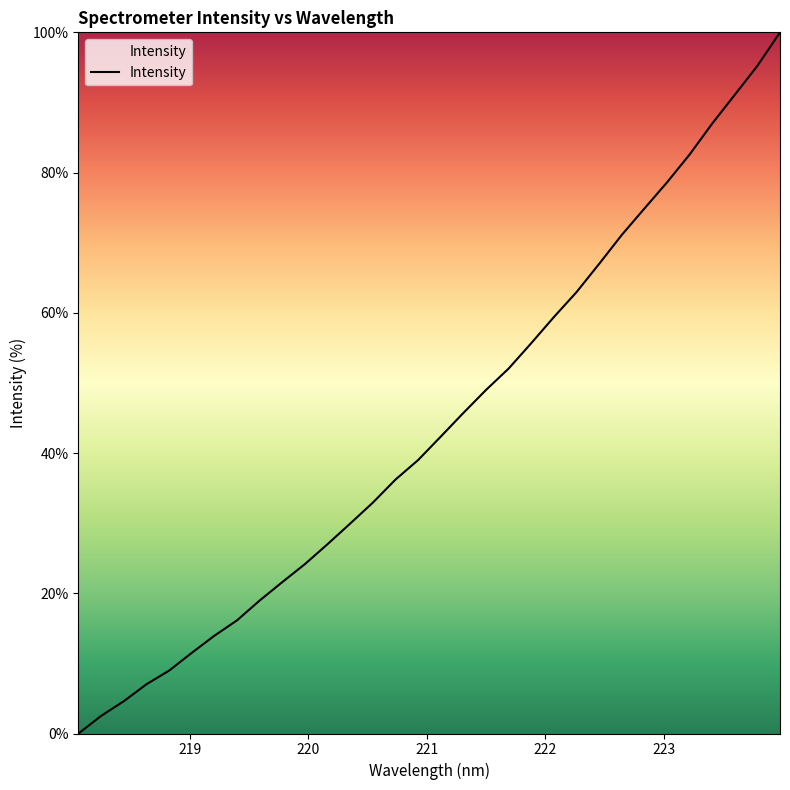

What is the difference between the maximum and minimum values?

100.0